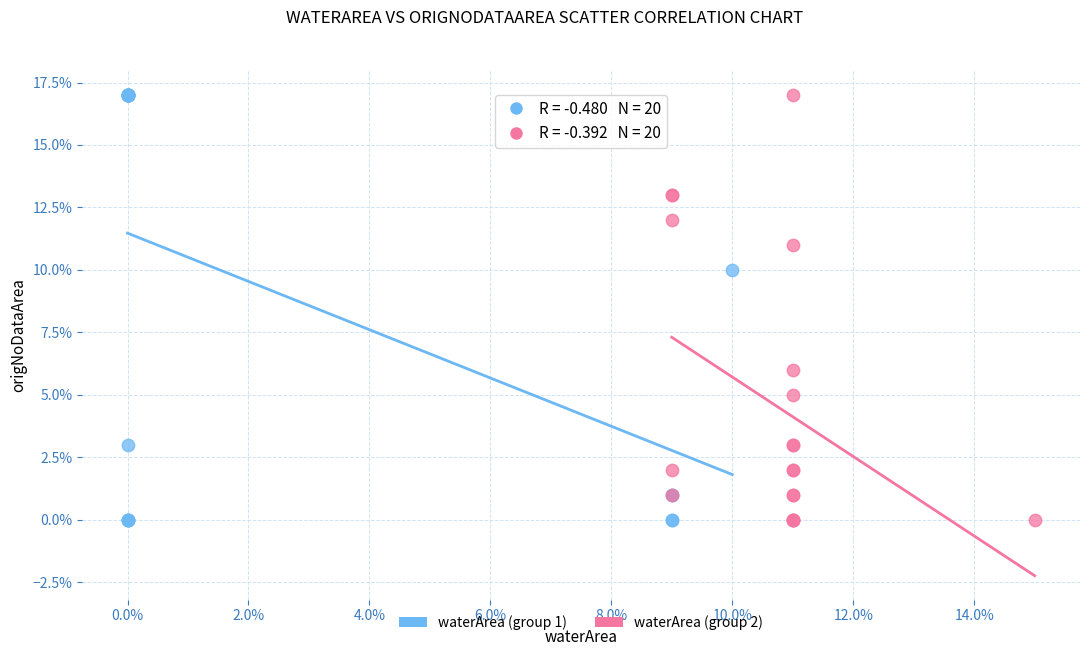

What are all the series names shown in the legend?

waterArea (group 1), waterArea (group 2)